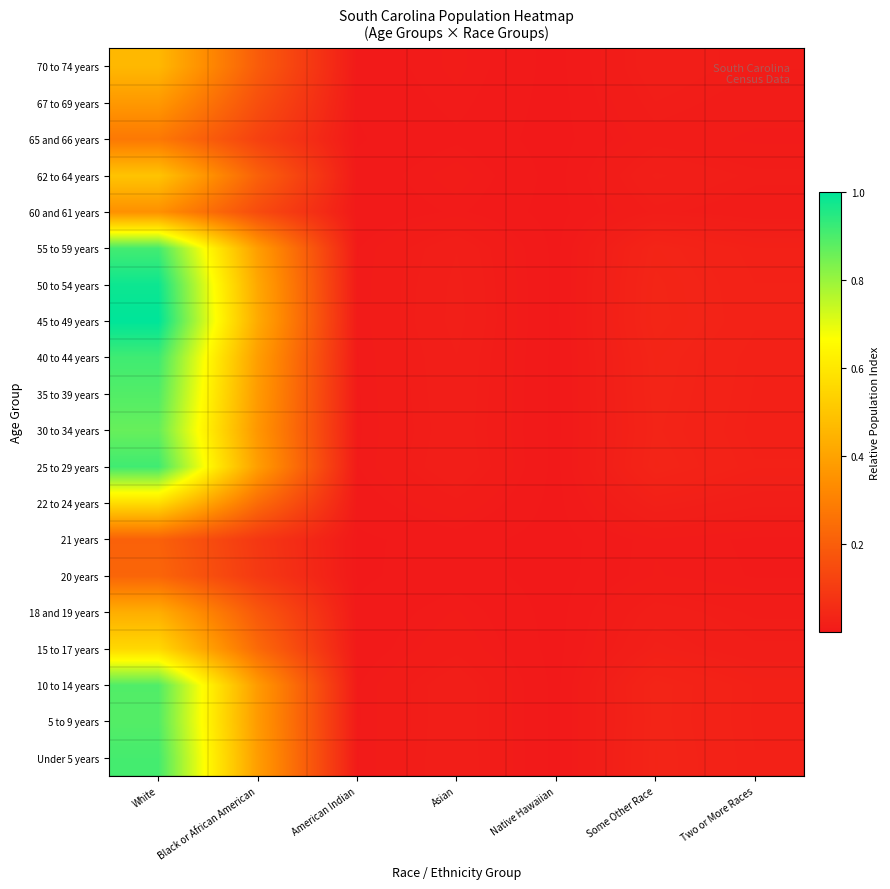

What is the total value across all series at Some Other Race?

0.5